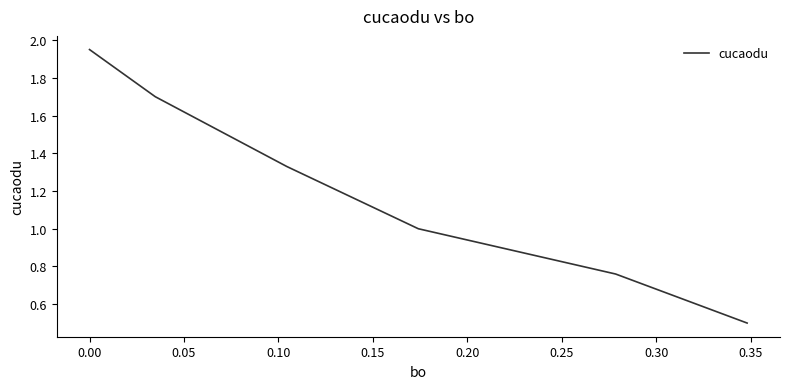

Does the chart display data point markers on the line(s)?

No